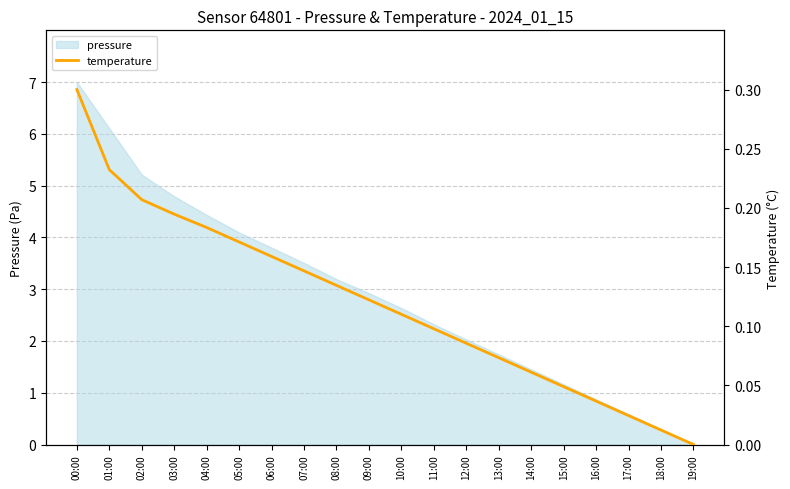

What is the average value?

0.1